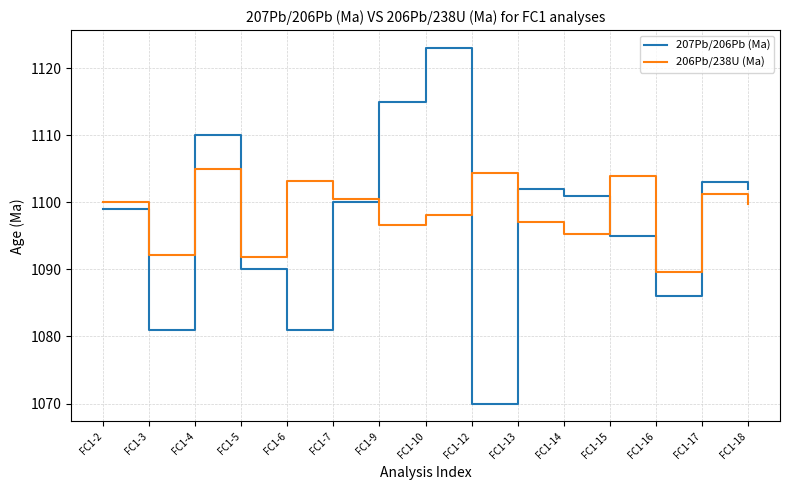

After their last crossing, which series has the higher values: 206Pb/238U (Ma) or 207Pb/206Pb (Ma)?

207Pb/206Pb (Ma)